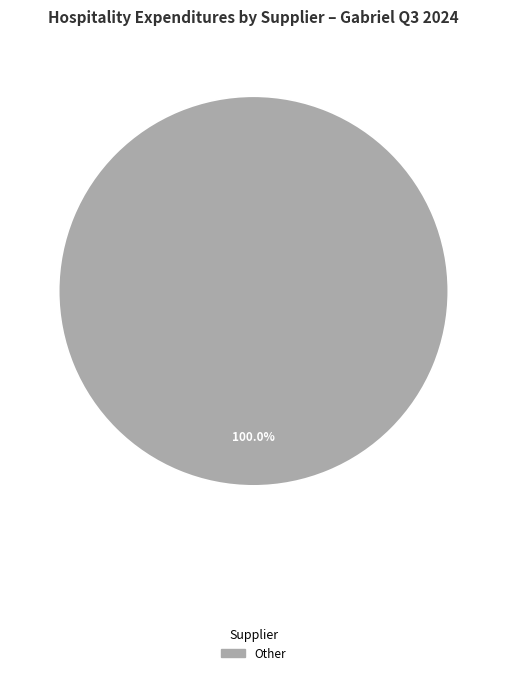

Is there any slice that represents more than half of the pie?

Yes